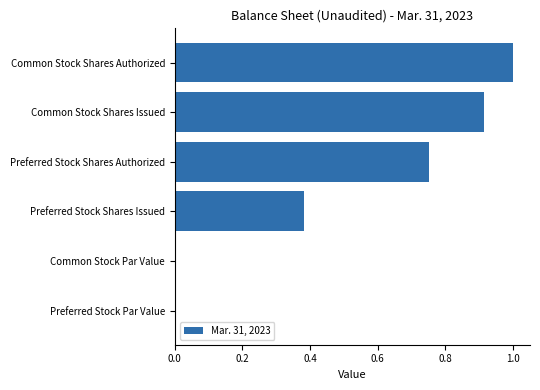

What is the maximum value shown in the chart?

1.0